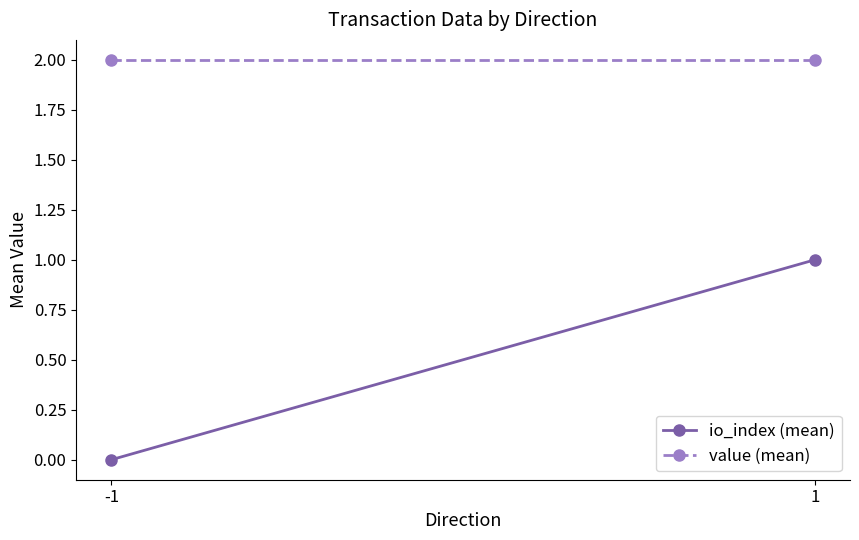

What is the spread (max minus min) of values at 1?

1.0